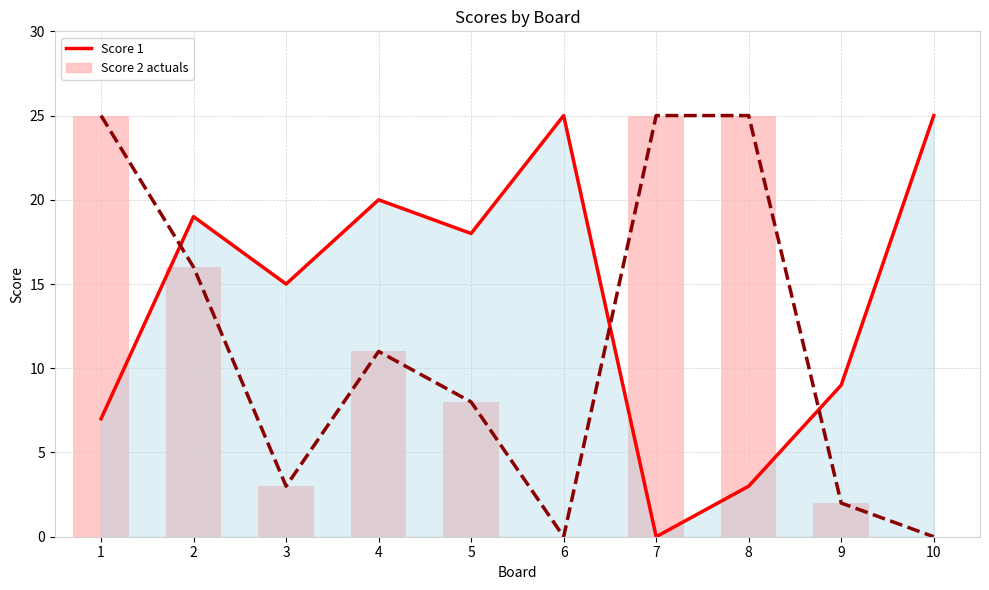

Does the chart contain any negative values?

No